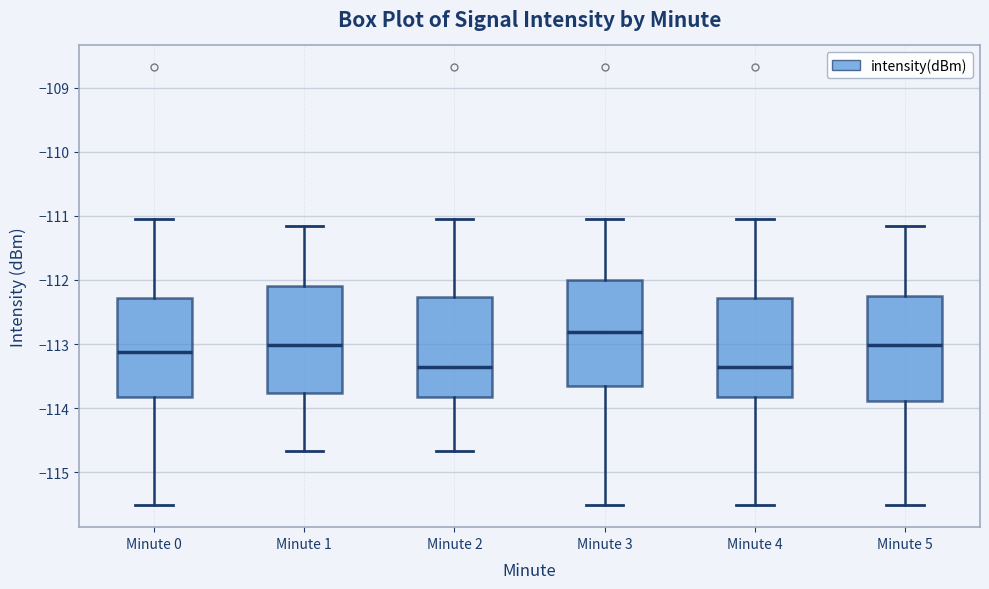

Reading left to right, read every box against the y-axis: the position of its median line, the range the box covers, and the ends of its whiskers. The values are not printed on the chart, so give them approximately, as read against the axis.

Minute 0: median -113.1, box -113.8 to -112.3, whiskers -115.5 to -111.0
Minute 1: median -113.0, box -113.8 to -112.1, whiskers -114.7 to -111.2
Minute 2: median -113.4, box -113.8 to -112.3, whiskers -114.7 to -111.0
Minute 3: median -112.8, box -113.7 to -112.0, whiskers -115.5 to -111.0
Minute 4: median -113.4, box -113.8 to -112.3, whiskers -115.5 to -111.0
Minute 5: median -113.0, box -113.9 to -112.3, whiskers -115.5 to -111.2